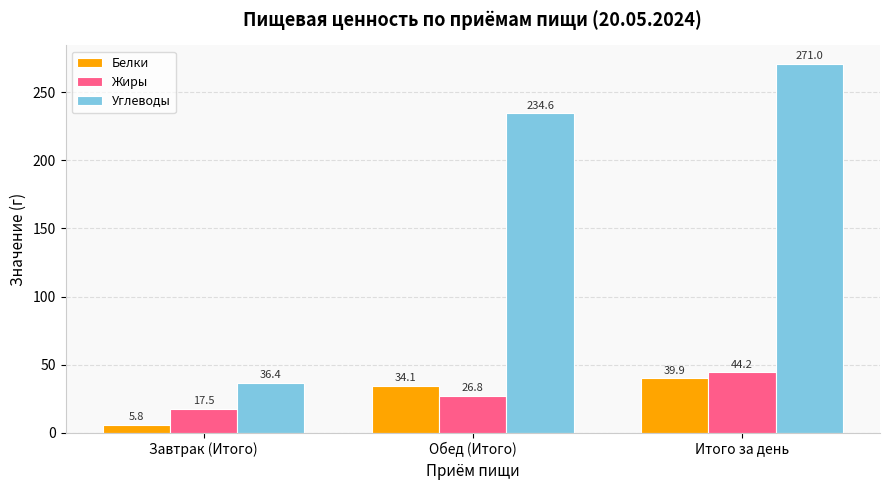

What is the label of the 1st bar from the left?

Завтрак (Итого)